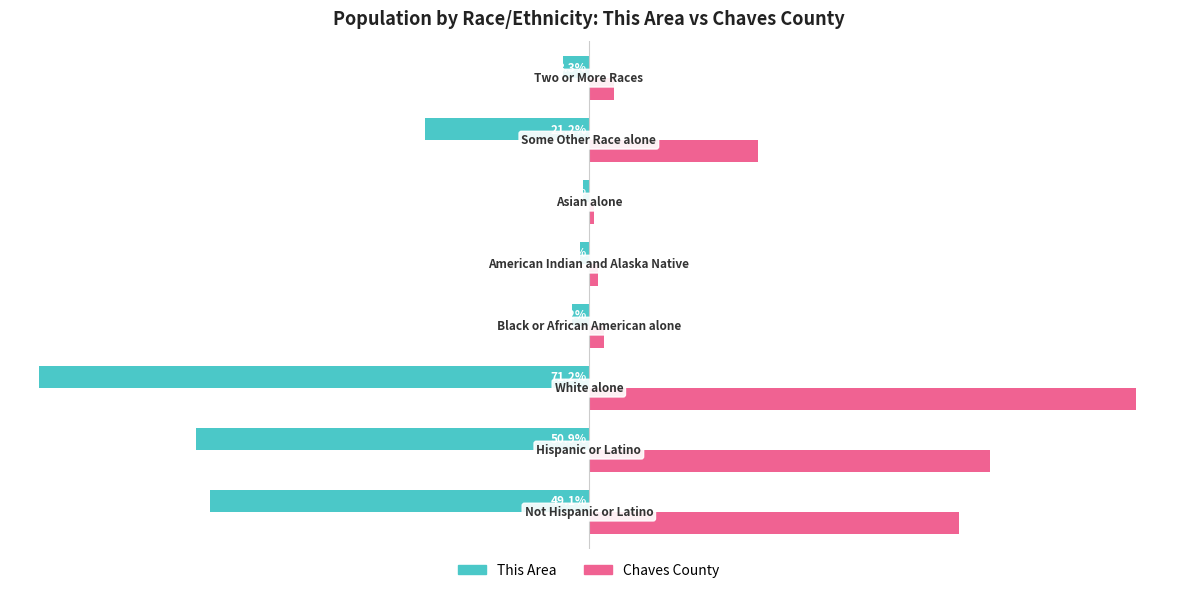

Which series has the widest spread of values?

This Area